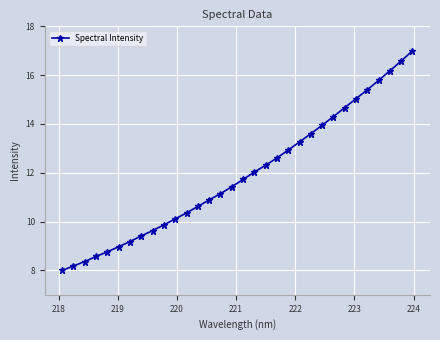

What is the value of the 15th point from the left?

11.1